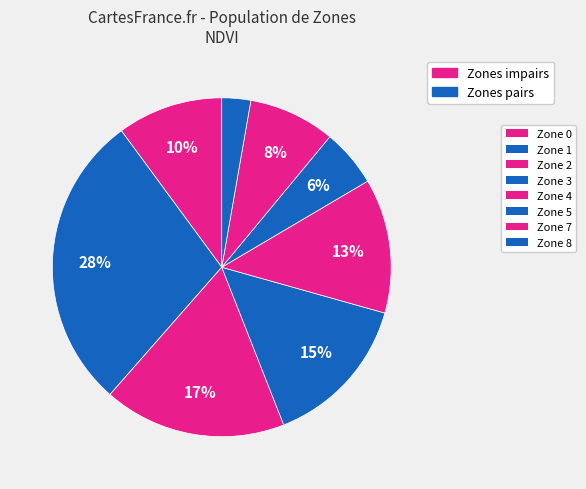

Count the number of slices in the pie.

8